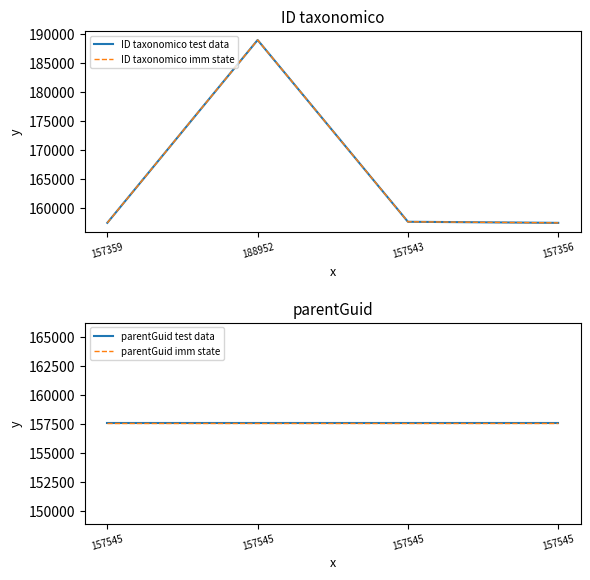

Which has a higher value, 157543 or 157359?

157543